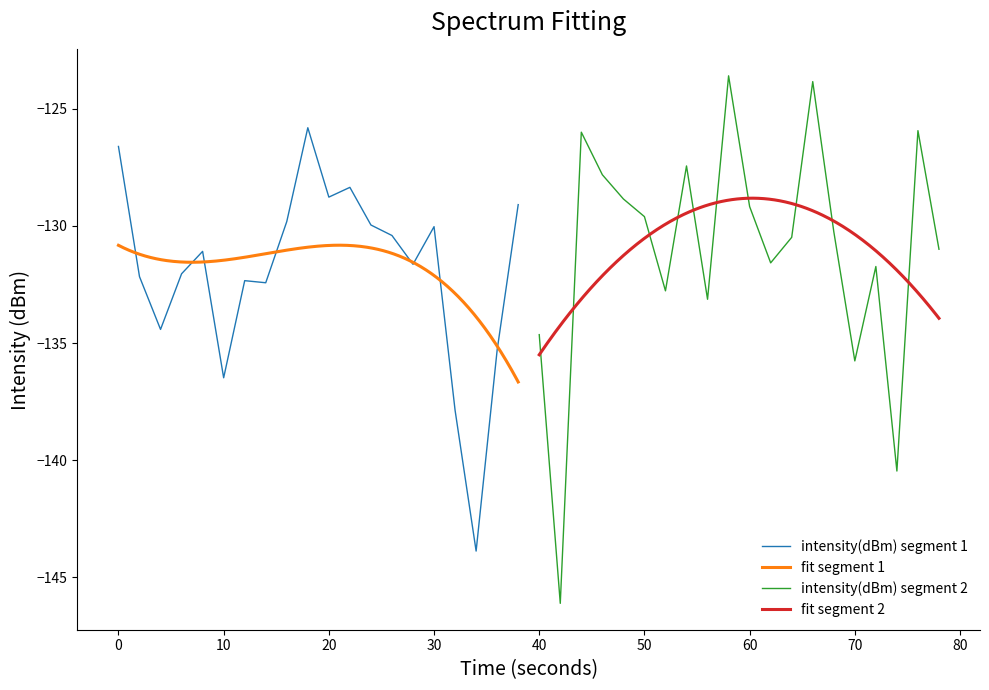

How many data points are above -130?

16